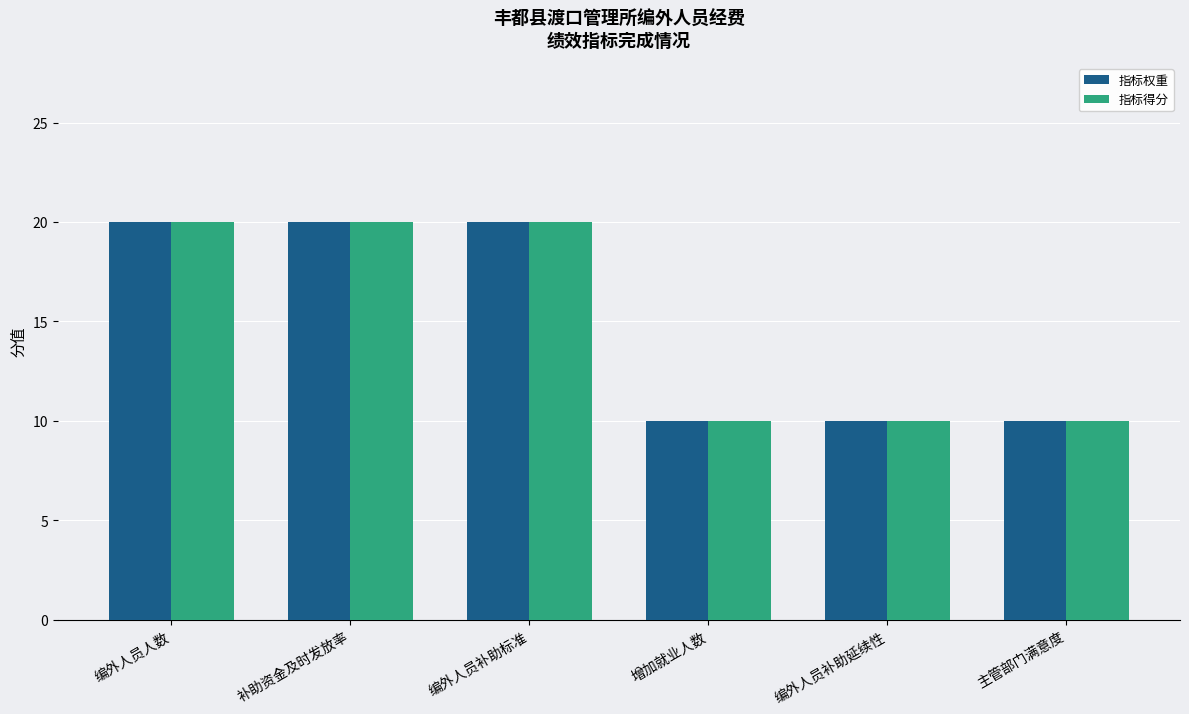

What is the total value across all series at 编外人员补助延续性?

20